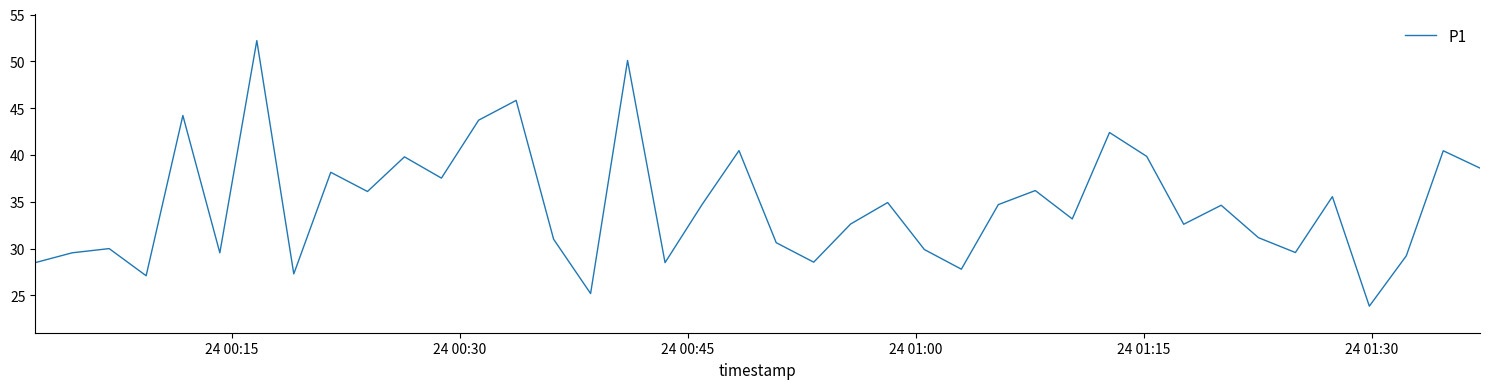

True or false: the data has more than 2 interior local peaks.

True